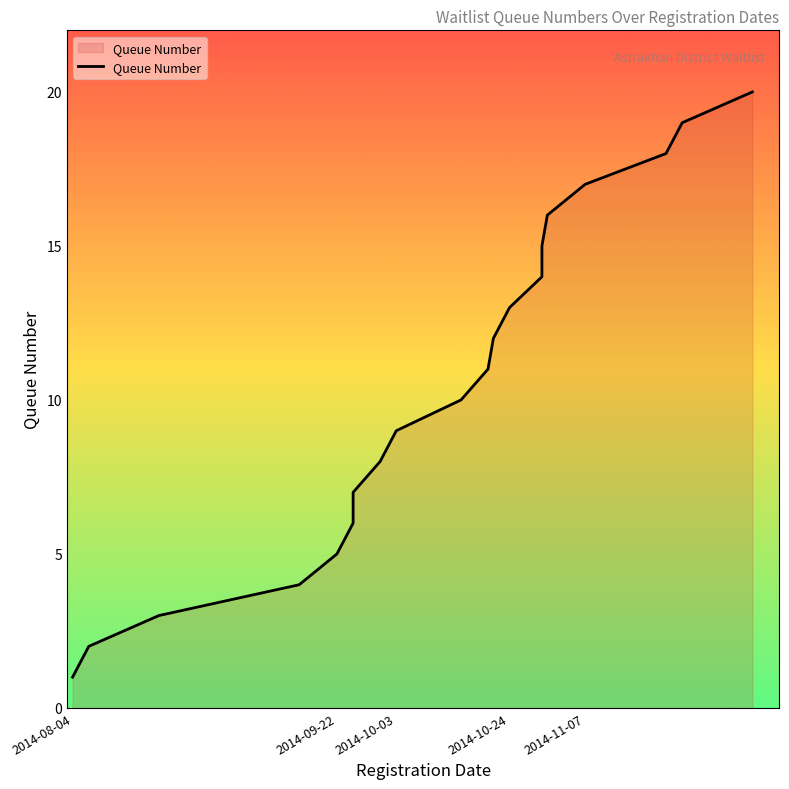

How many series are shown in this chart?

1